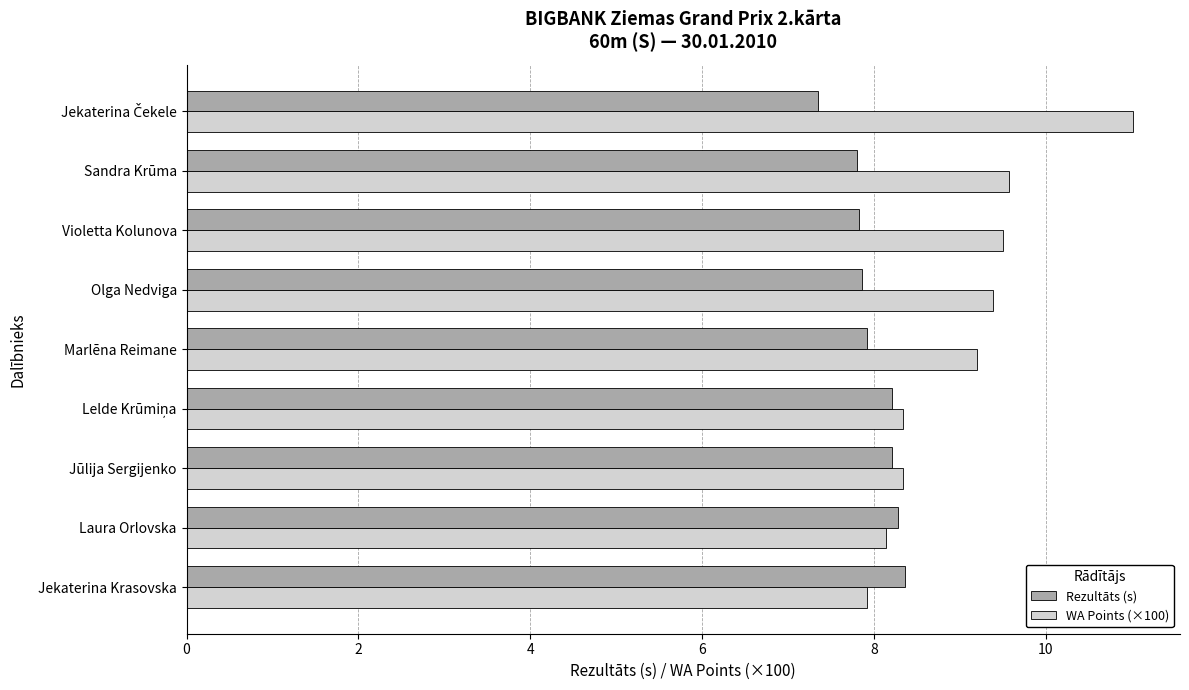

List the series in order of their peak value, highest first.

WA Points (×100), Rezultāts (s)